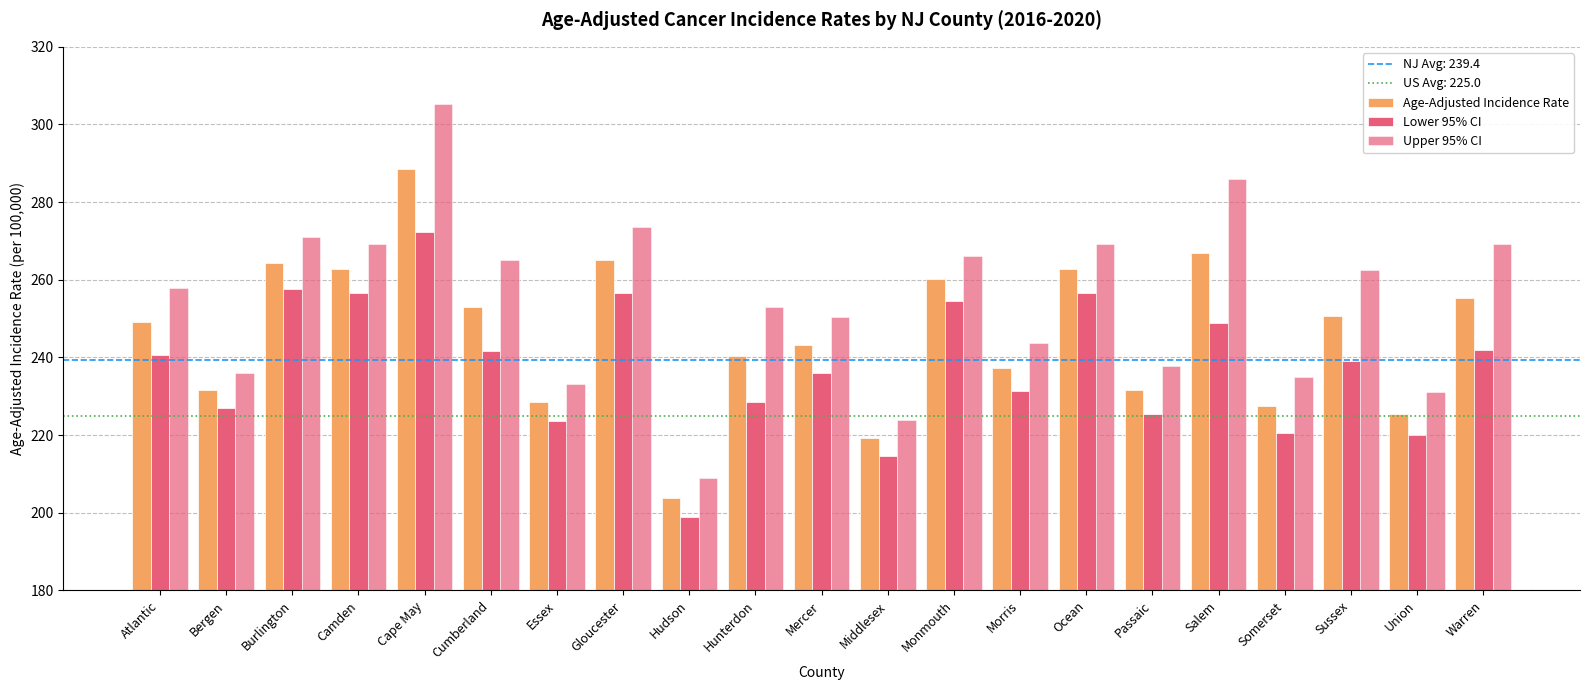

The Upper 95% CI series shows 253.1 at Hunterdon. True or false?

True